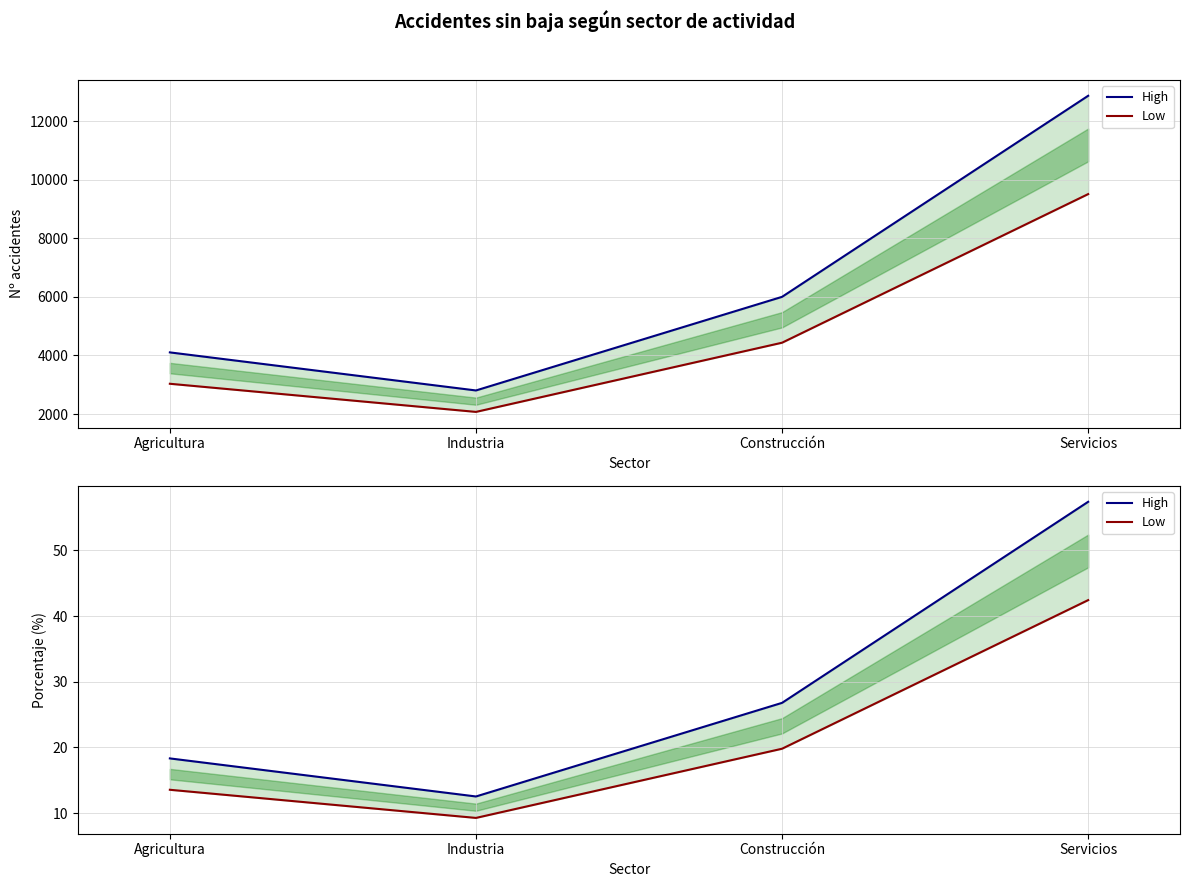

How many lines are shown in the chart?

2